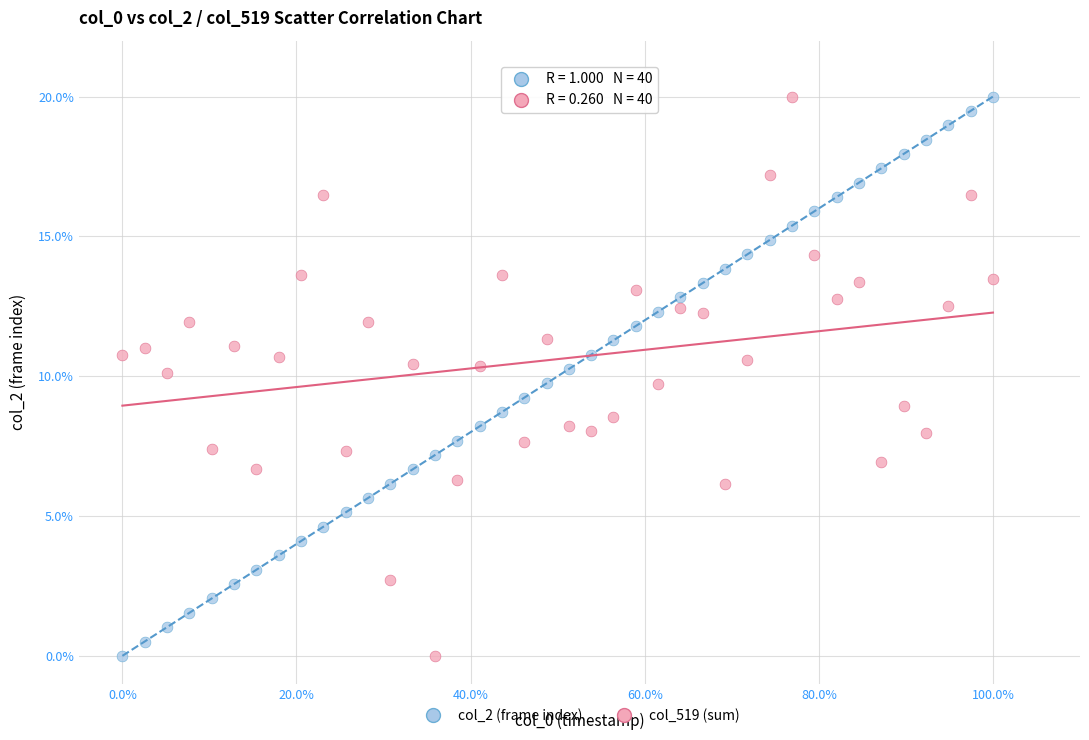

What are all the series names shown in the legend?

col_2 (frame index), col_519 (sum)